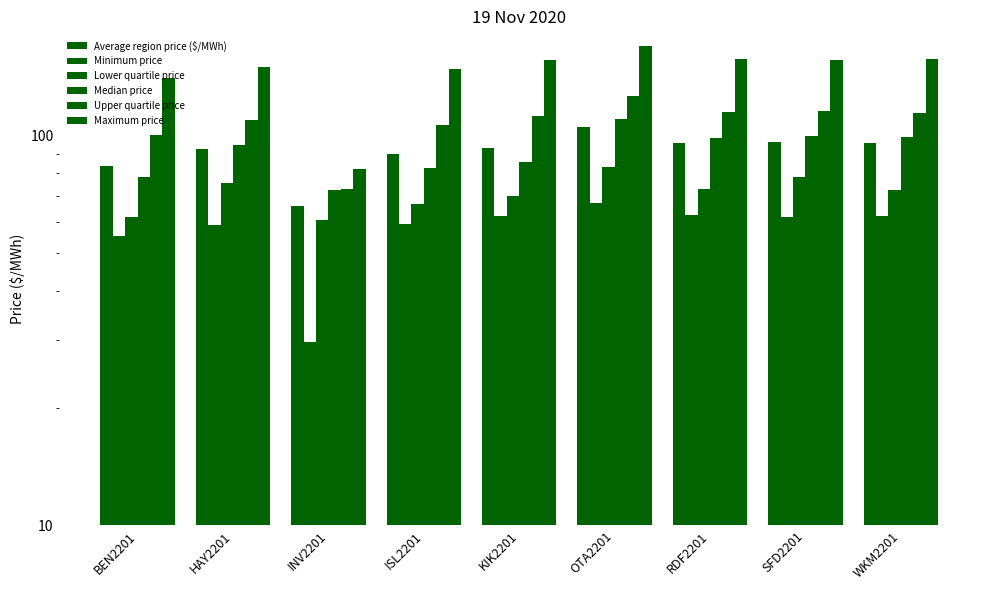

At which label is Average region price ($/MWh) closest to 85?

BEN2201